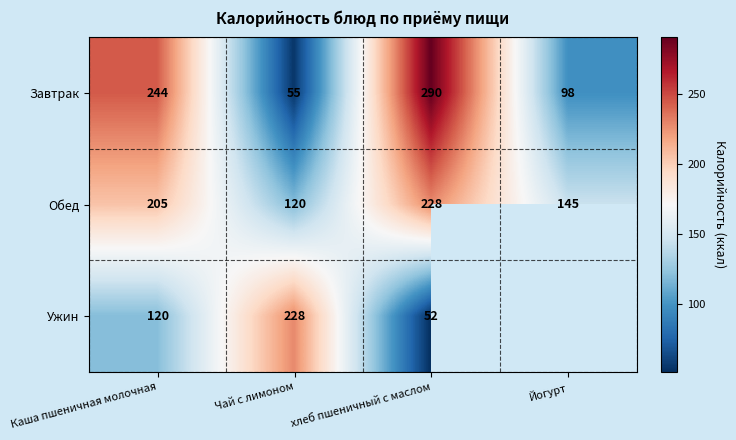

Rank the categories by Завтрак value from lowest to highest.

Чай с лимоном, Йогурт, Каша пшеничная молочная, хлеб пшеничный с маслом